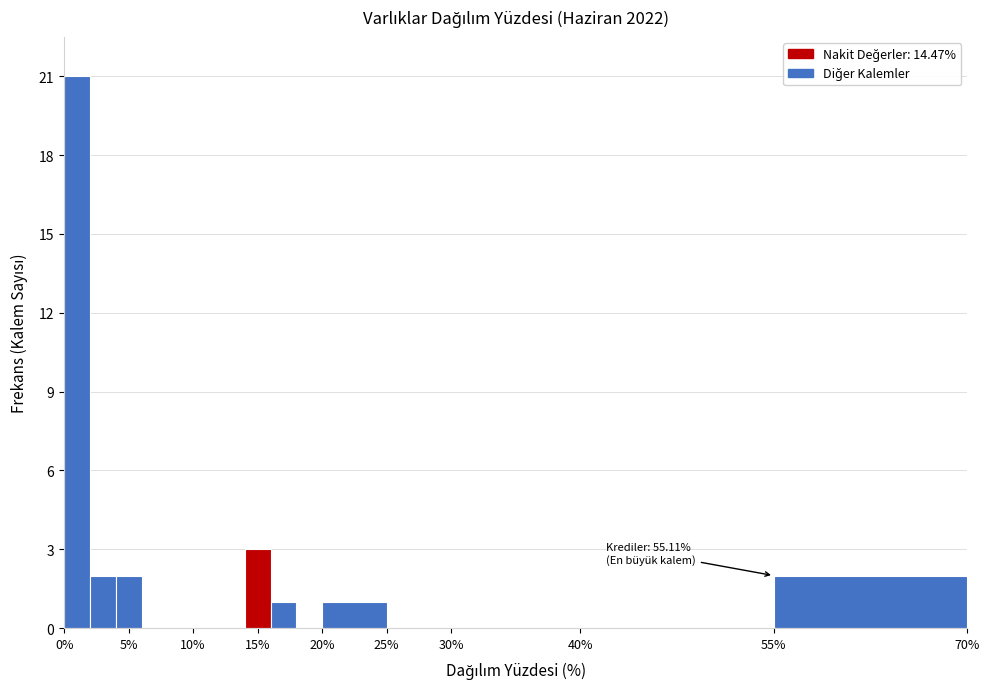

Over which range of the x-axis is the bar tallest?

0 to 2